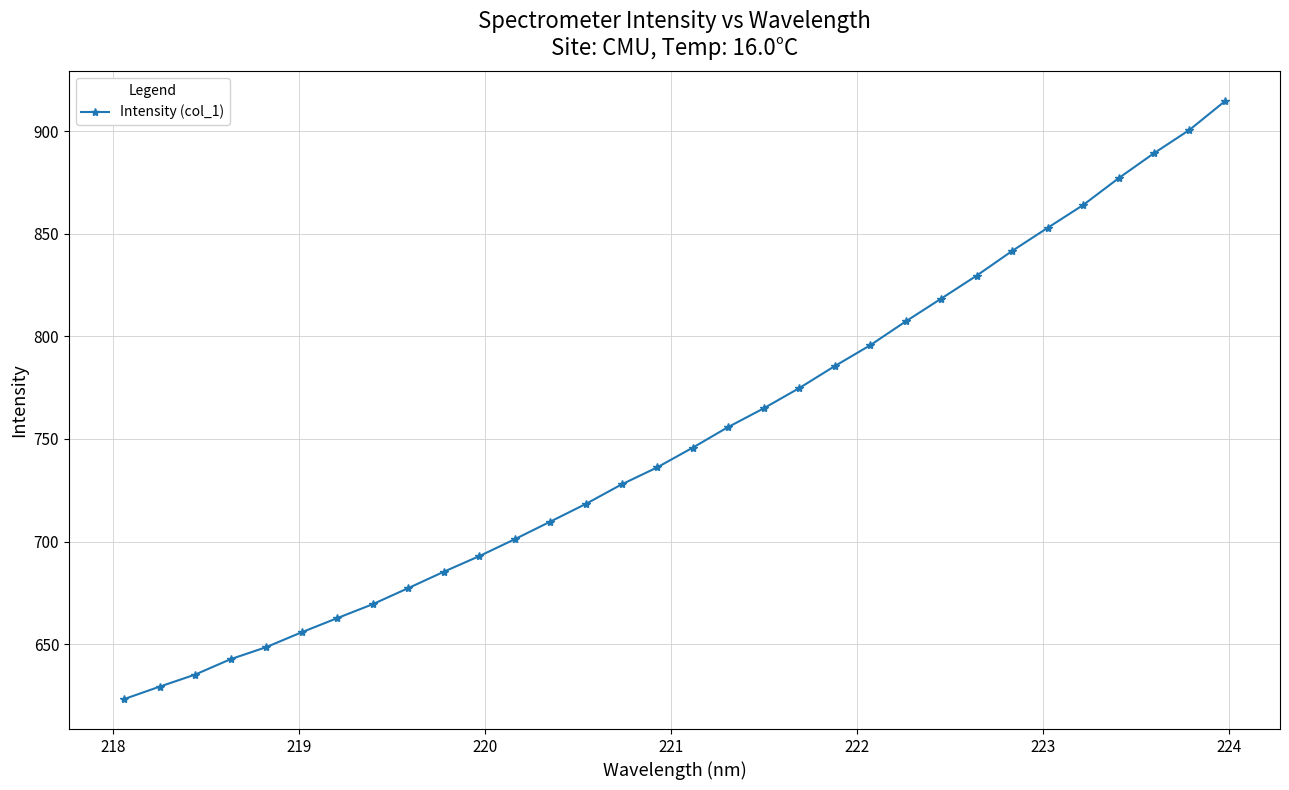

What is the difference between the second highest and second lowest values?

271.4